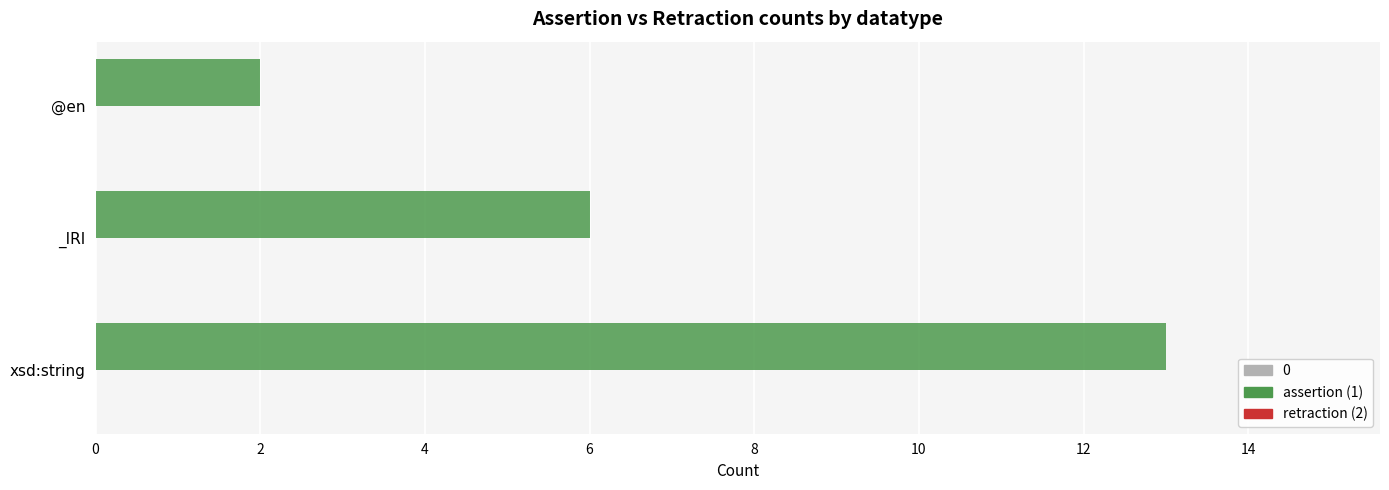

Rank the categories by value from highest to lowest.

xsd:string, _IRI, @en